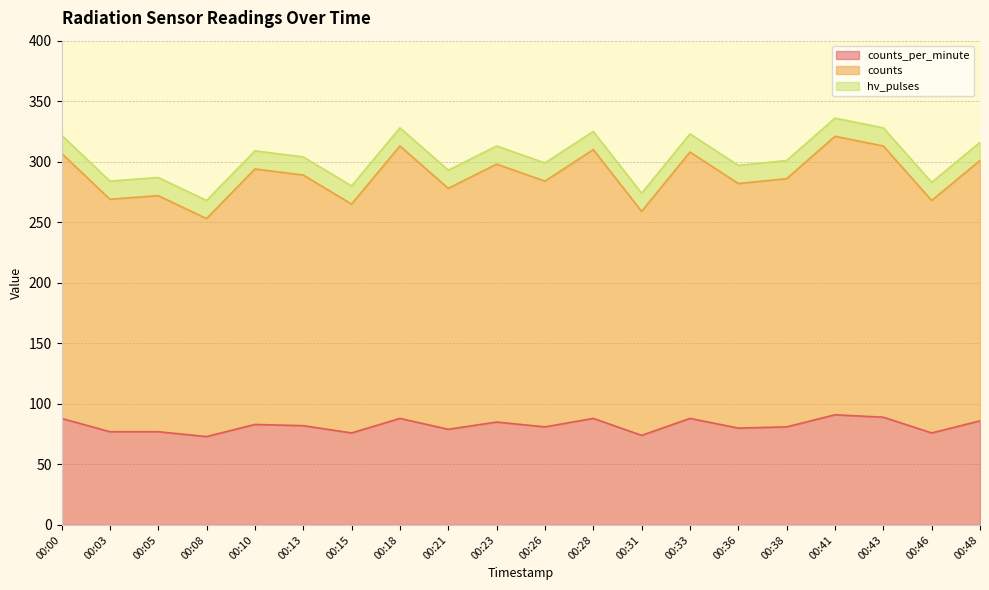

What are all the series names shown in the legend?

counts_per_minute, counts, hv_pulses